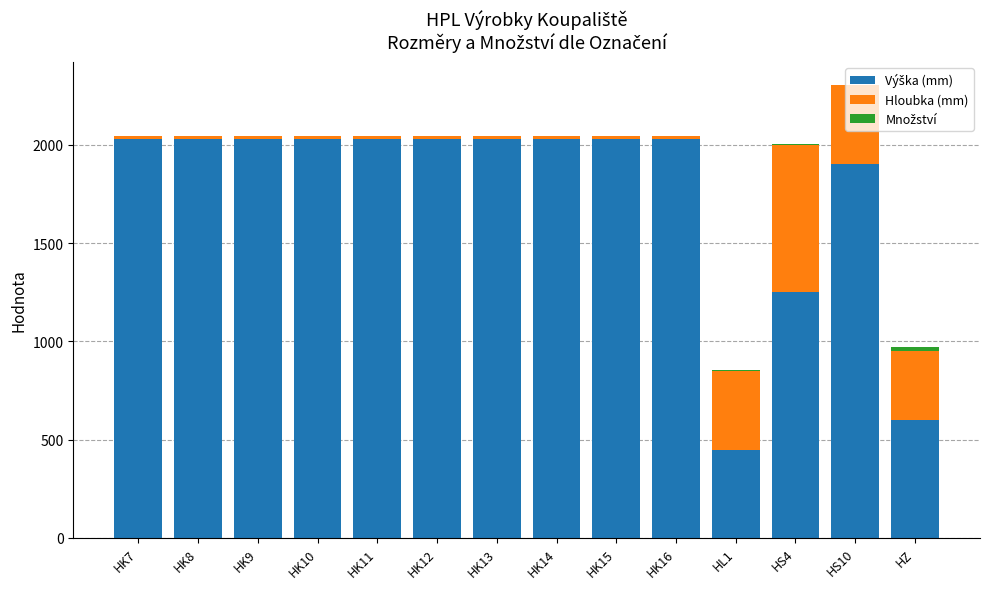

At which category is the sum across all series the highest?

HS10